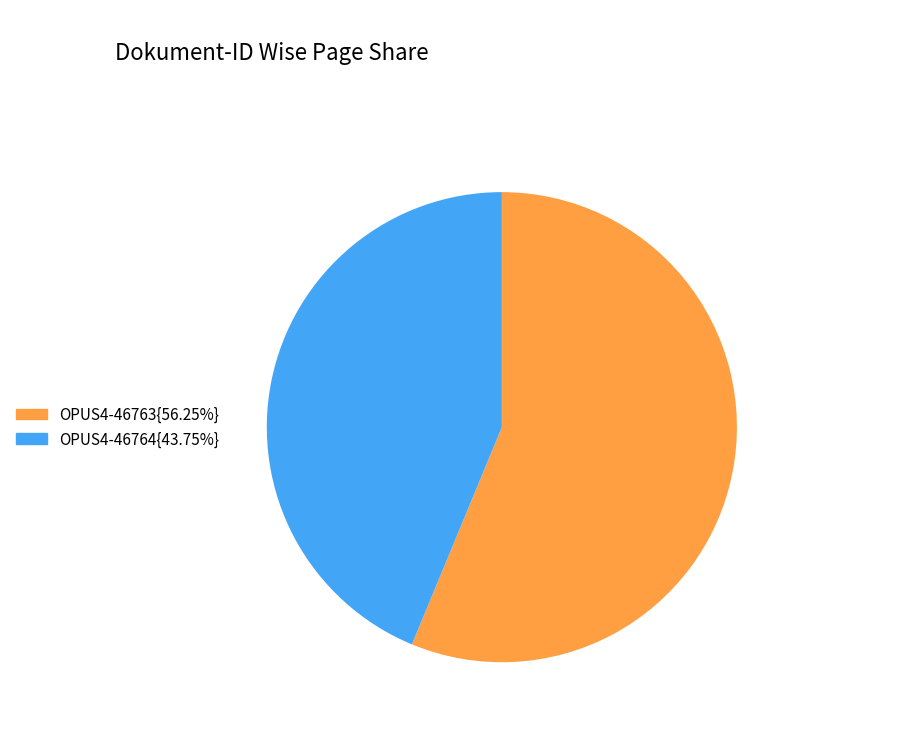

Is there a majority slice in this chart?

Yes